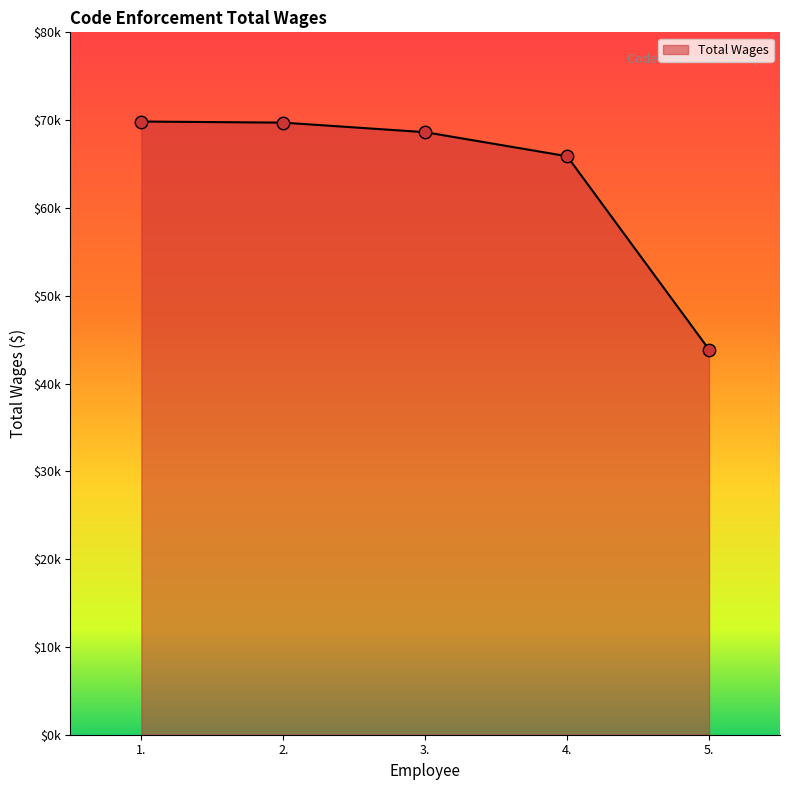

Which has a higher value, 2. or 4.?

2.